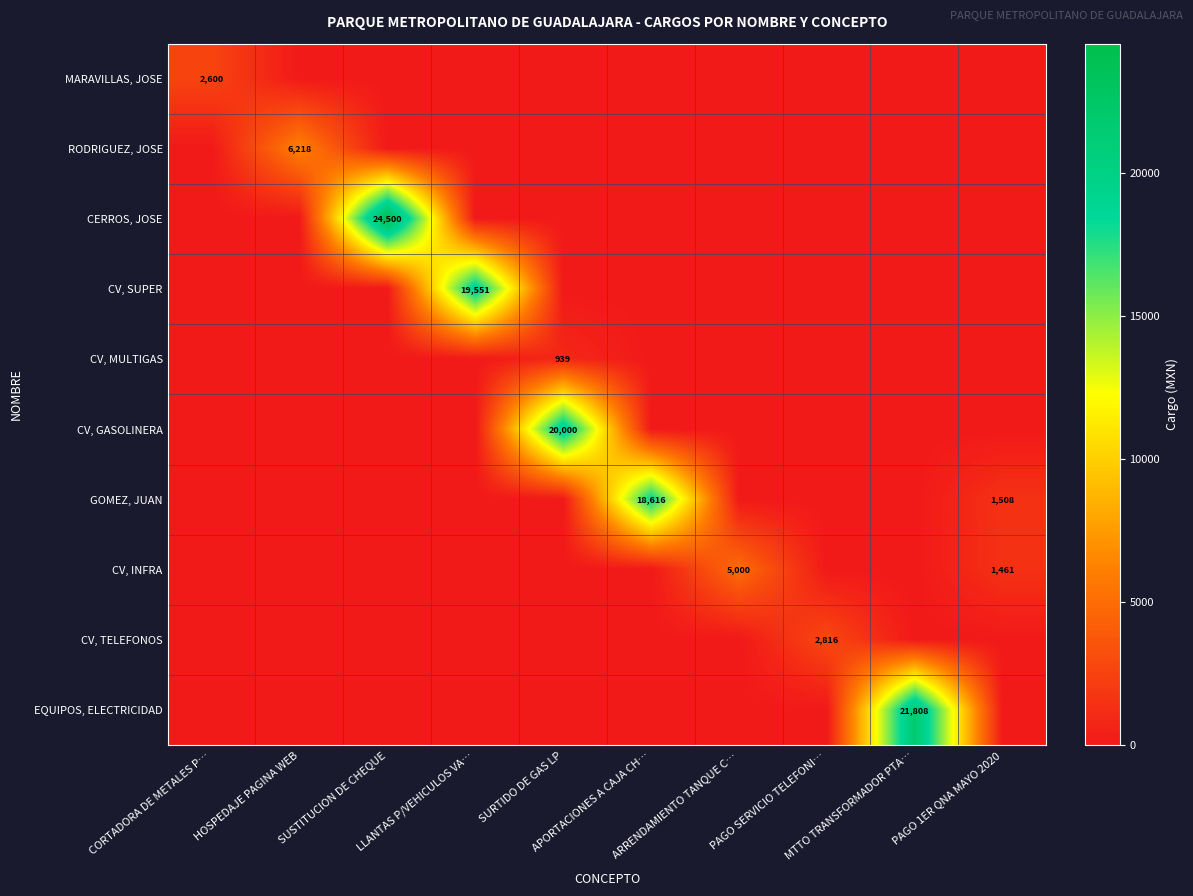

What is the difference between the CV, SUPER values at LLANTAS P/VEHICULOS VA… and PAGO SERVICIO TELEFONI…?

19550.8